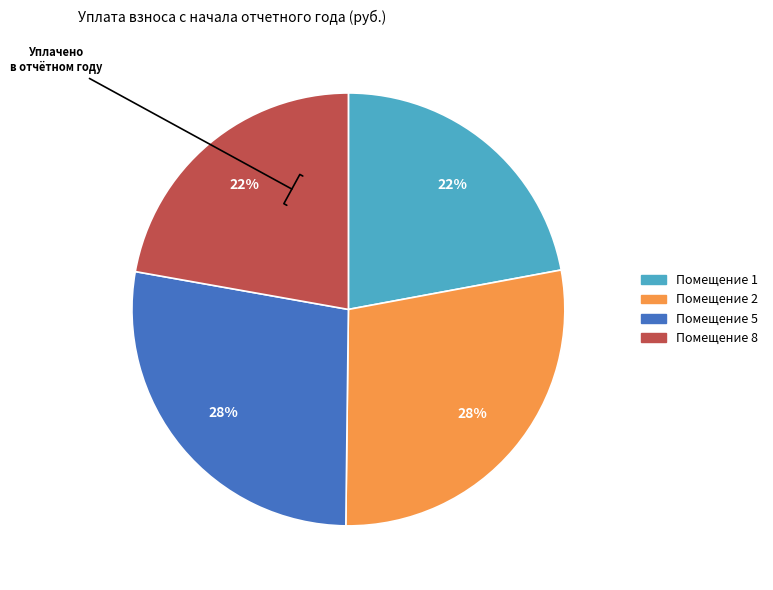

To the nearest percent, what is the difference between the largest and smallest slice percentages?

6%